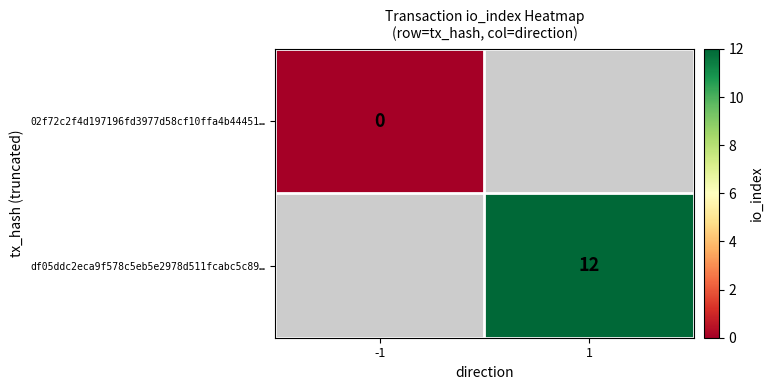

True or false: df05ddc2eca9f578c5eb5e2978d511fcabc5c89… has a value of 12 at 1.

True